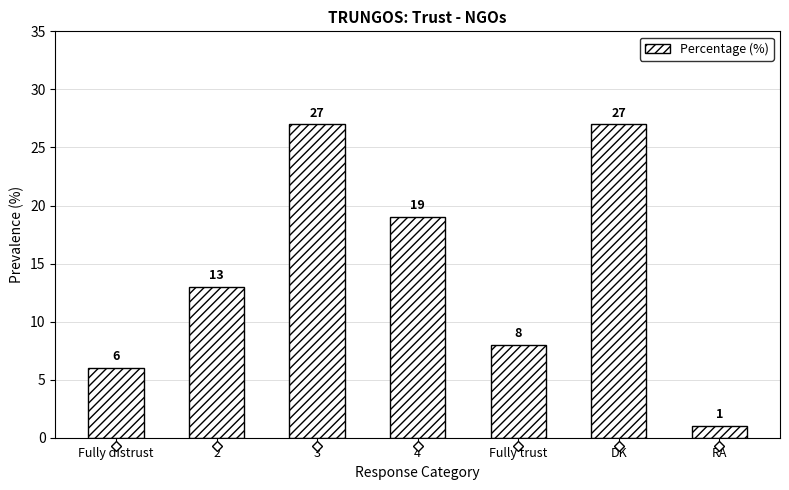

What is the average value?

14